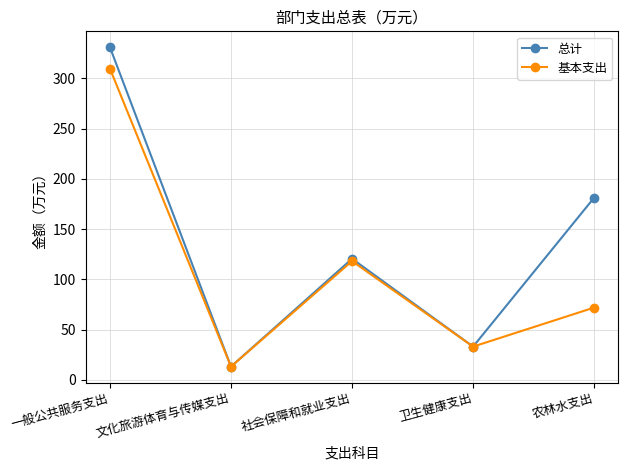

What is the label of the 3rd point from the left?

社会保障和就业支出